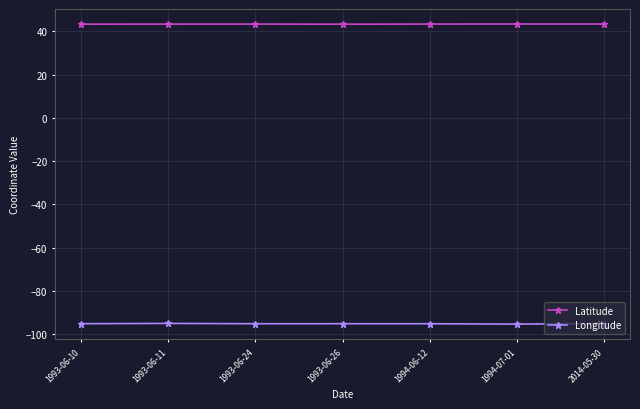

What is the label of the 1st point from the right?

2014-05-30